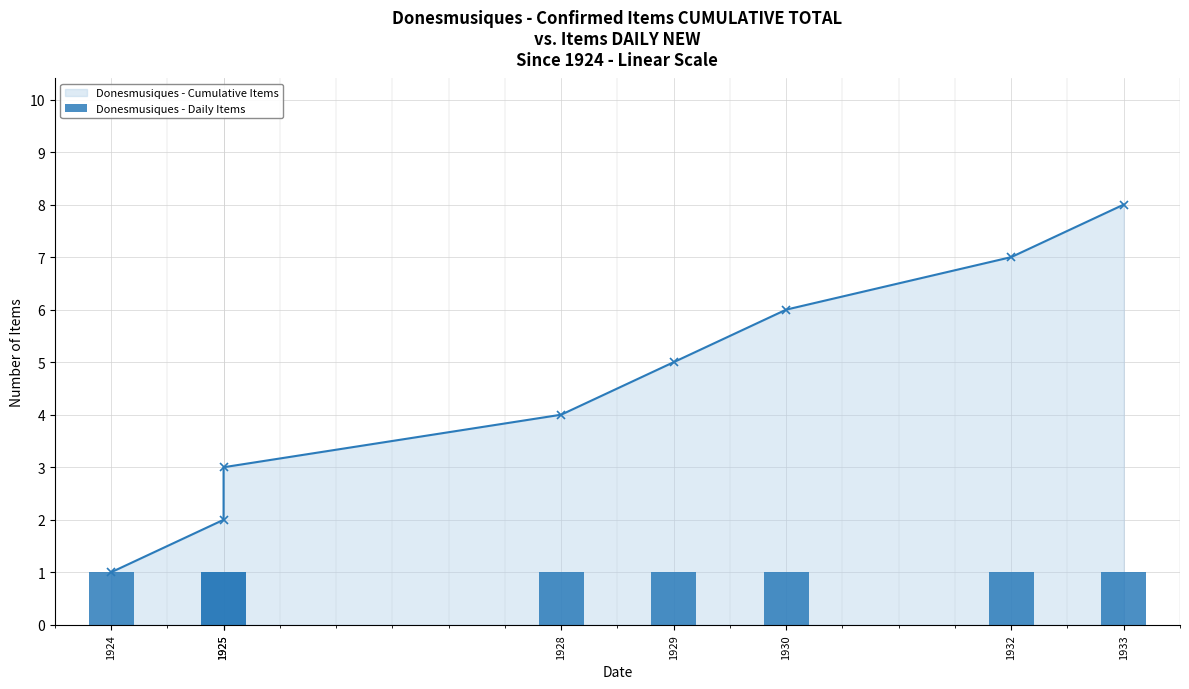

Between 1928 and 1924, which is larger?

1928